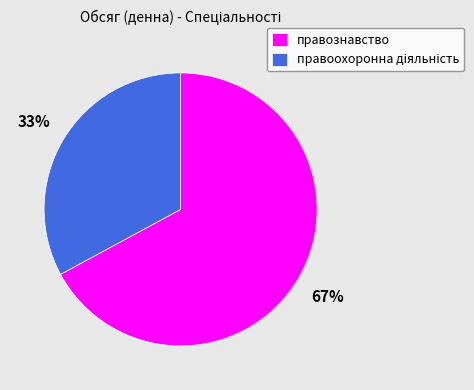

The правознавство slice represents 53% of the pie. True or false?

False